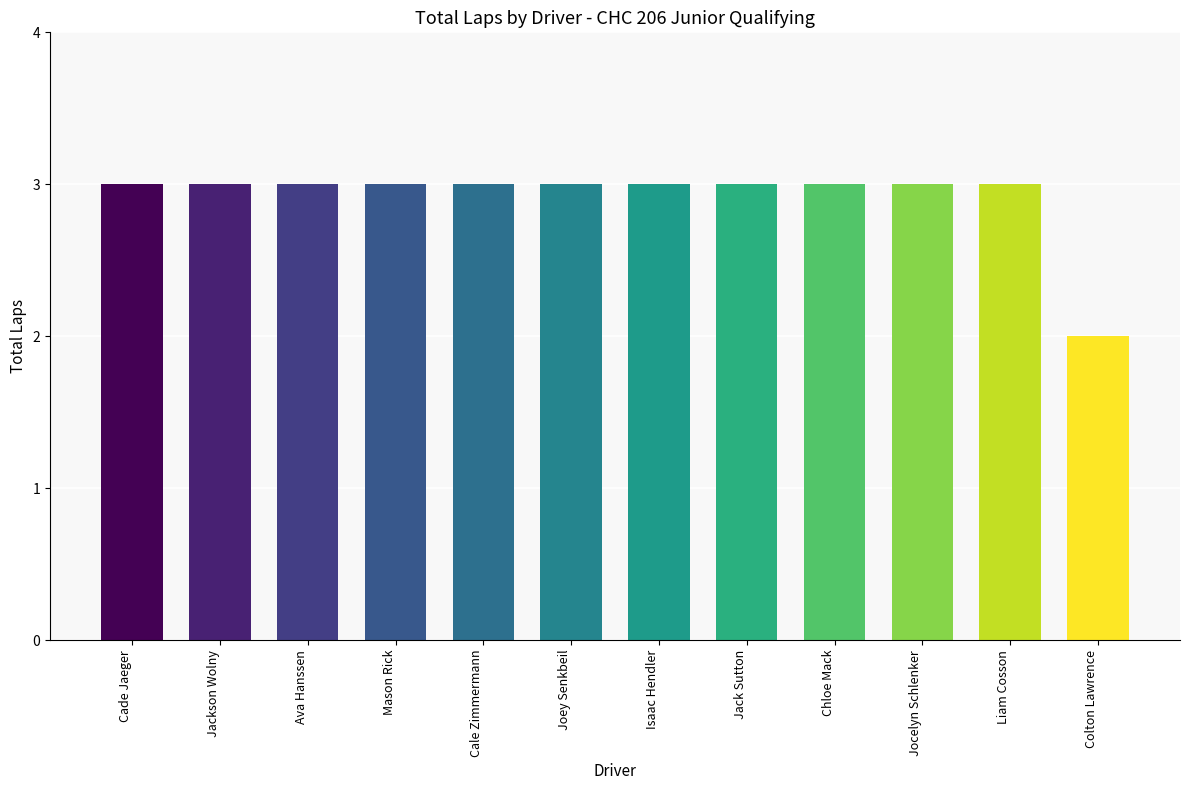

Count the number of categories in the chart.

12